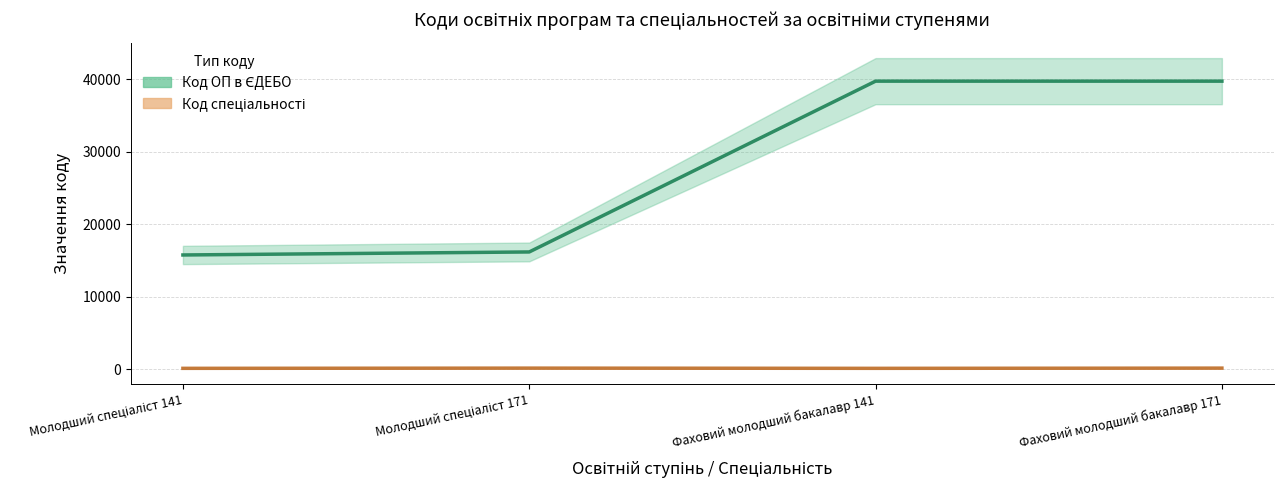

True or false: Код спеціальності and Код ОП в ЄДЕБО cross at least once.

False